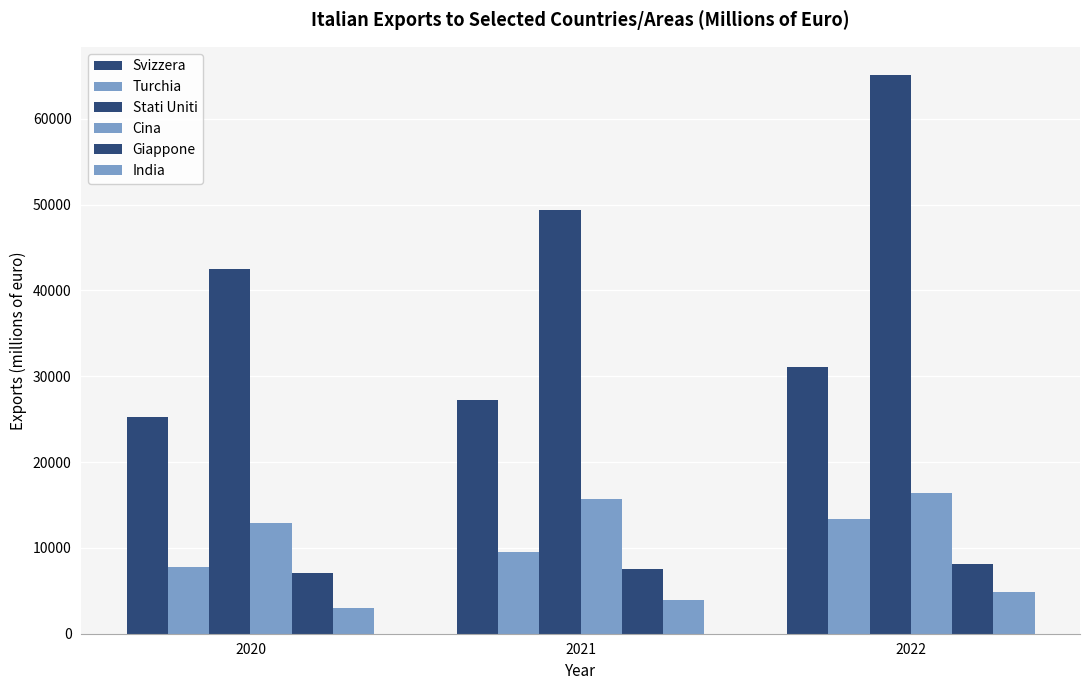

How many bars are there in each group?

6